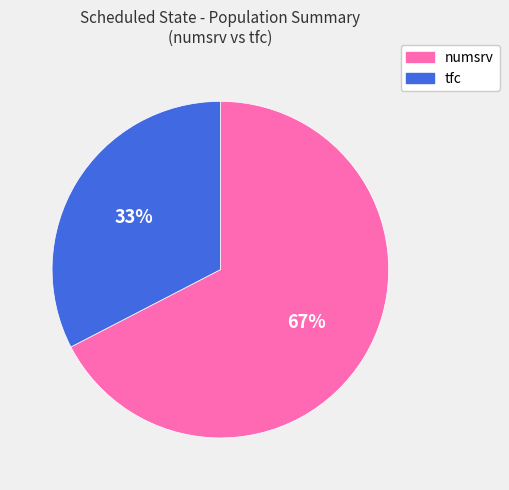

What percentage is the tfc slice, to the nearest percent?

33%